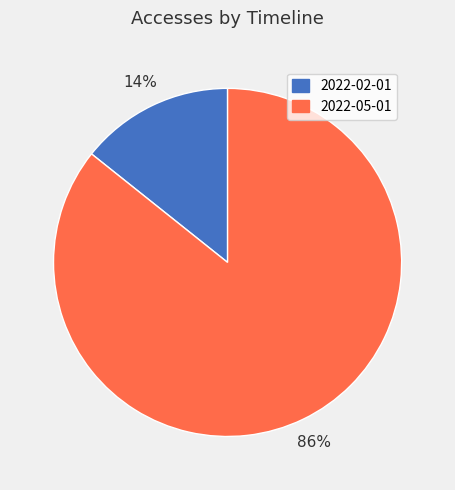

Is the sum of 2022-05-01 and 2022-02-01 greater than half?

Yes